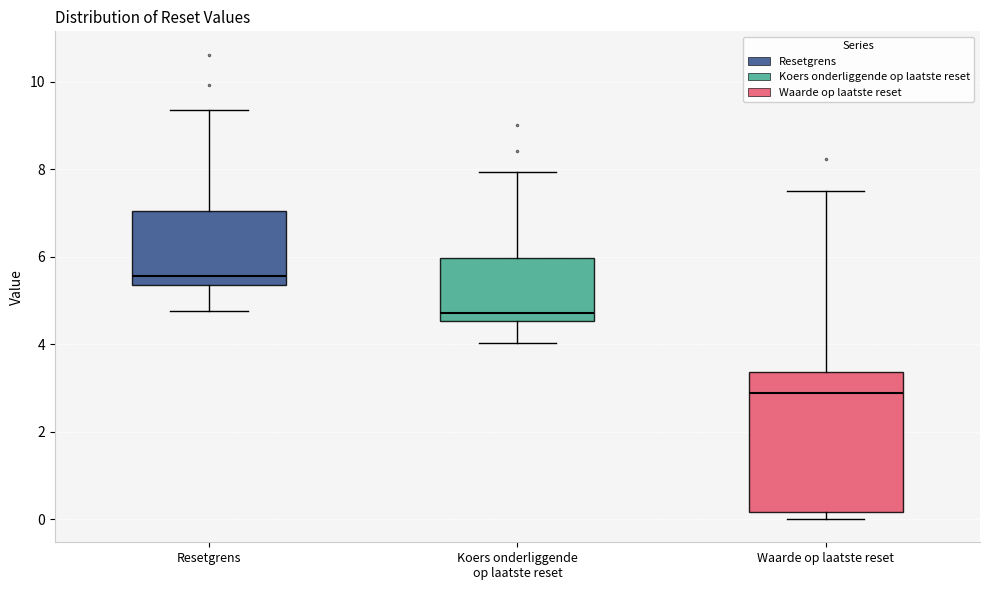

Reading left to right, read every box against the y-axis: the position of its median line, the range the box covers, and the ends of its whiskers. The values are not printed on the chart, so give them approximately, as read against the axis.

Resetgrens: median 5.6, box 5.4 to 7.0, whiskers 4.8 to 9.4
Koers onderliggende op laatste reset: median 4.8, box 4.6 to 6.0, whiskers 4.0 to 8.0
Waarde op laatste reset: median 2.8, box 0.2 to 3.4, whiskers 0.0 to 7.6